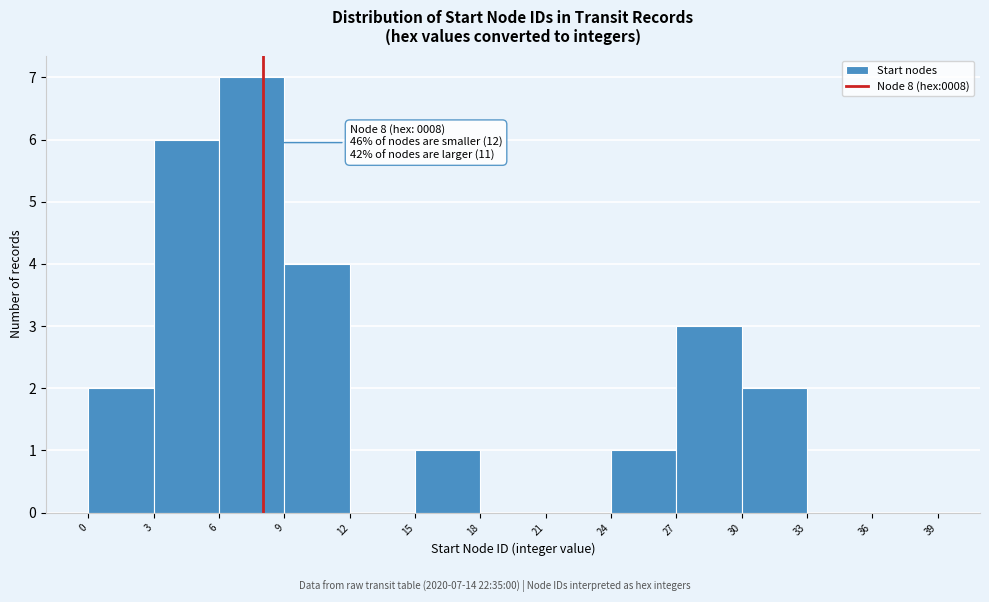

Over which range of the x-axis is the bar tallest?

6 to 9